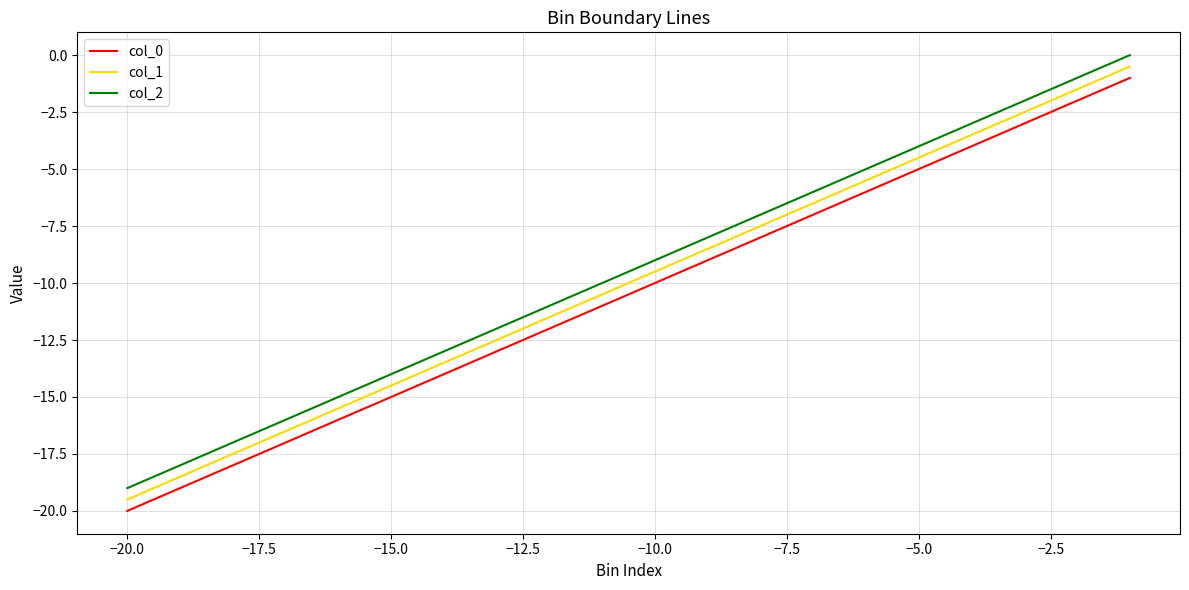

Rank the series by their maximum value, from highest to lowest.

col_2, col_1, col_0